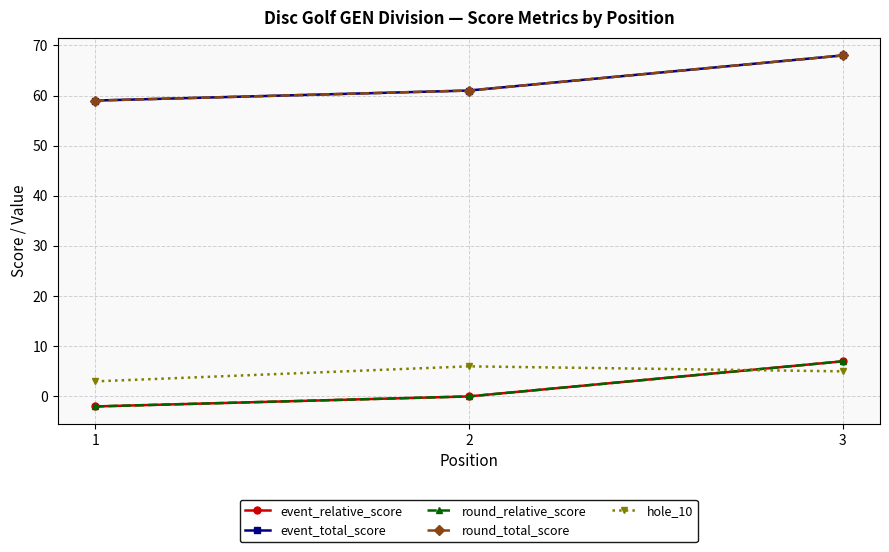

Is this an area chart (filled region under the line)?

No